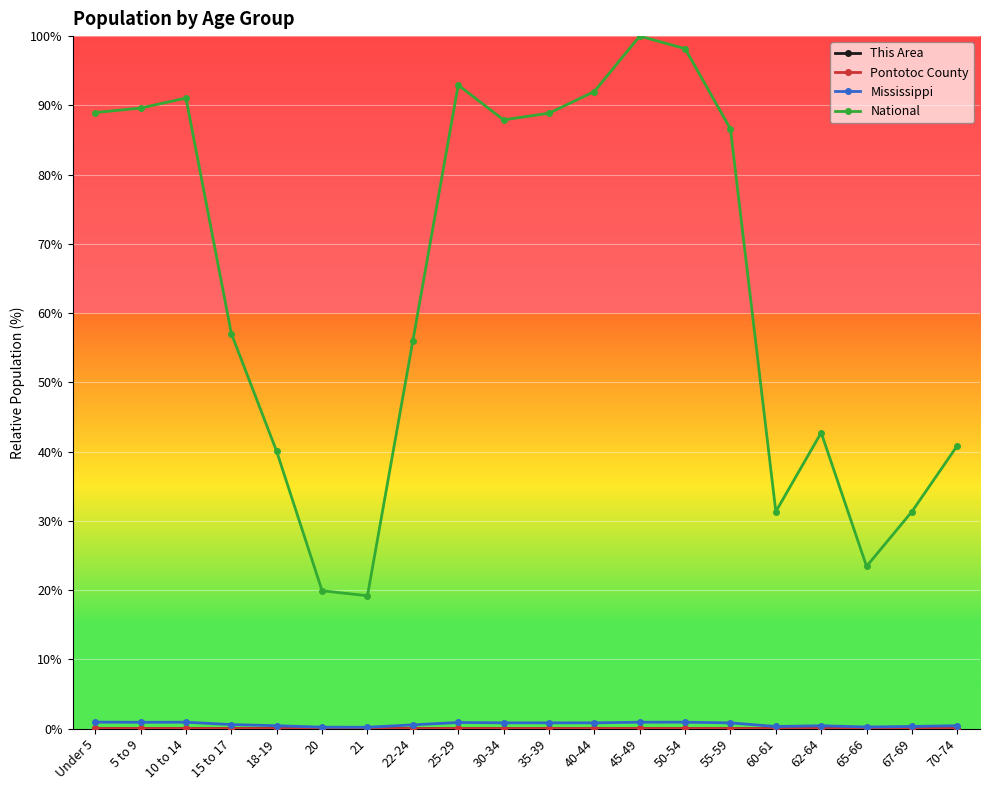

Where is National nearest to the value 59?

15 to 17